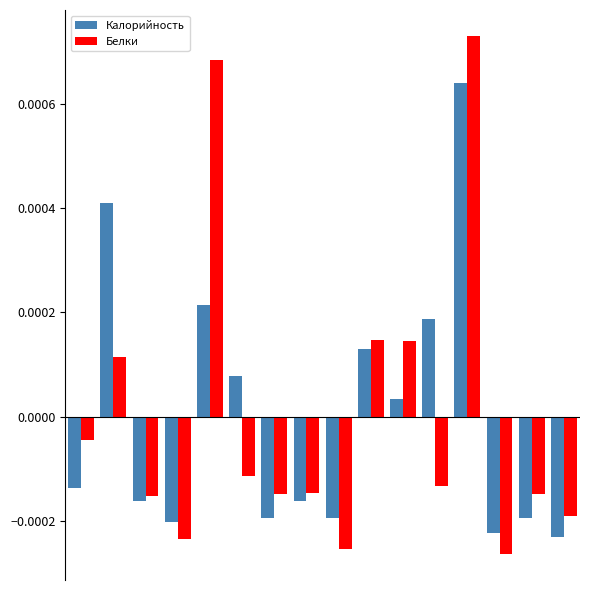

Which series has the widest spread of values?

Белки